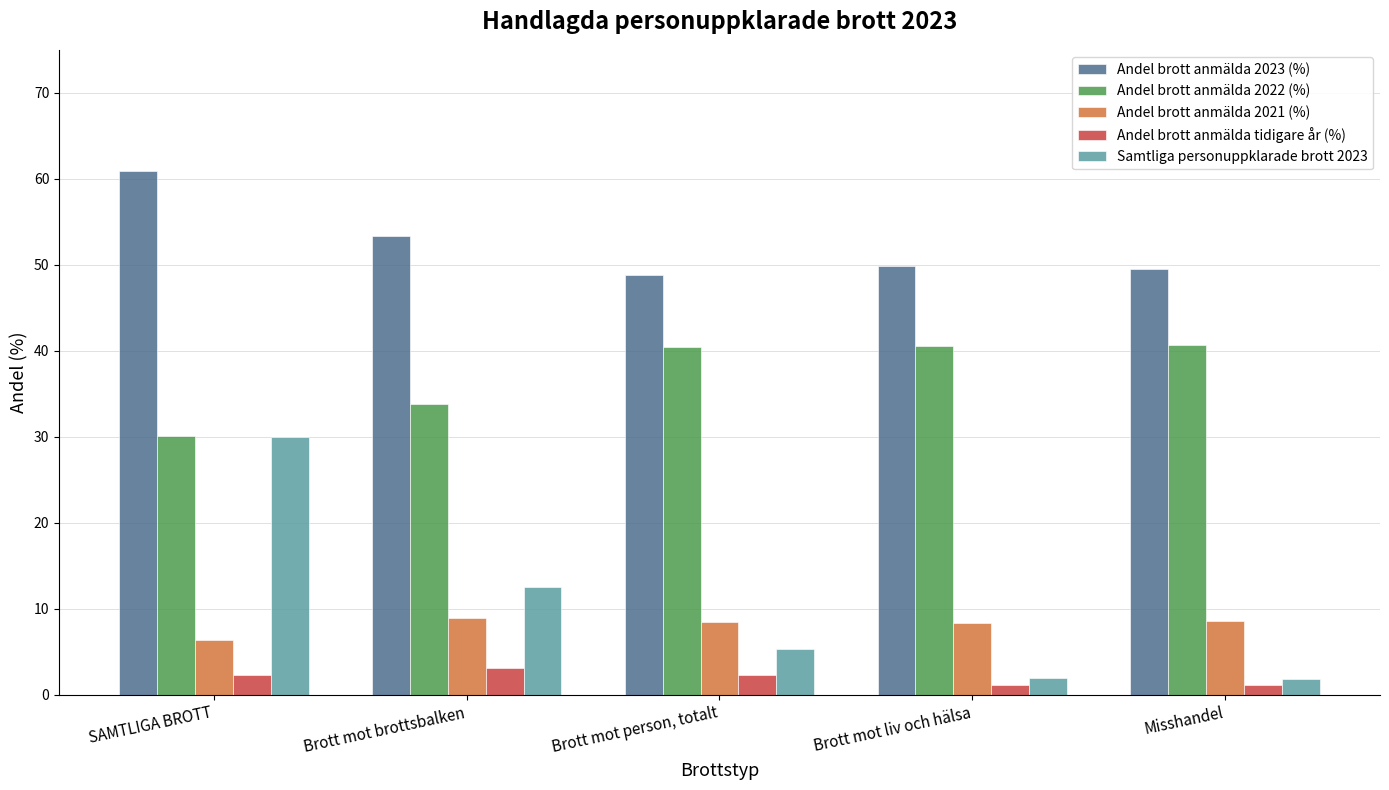

What is the label of the 1st bar from the right?

Misshandel